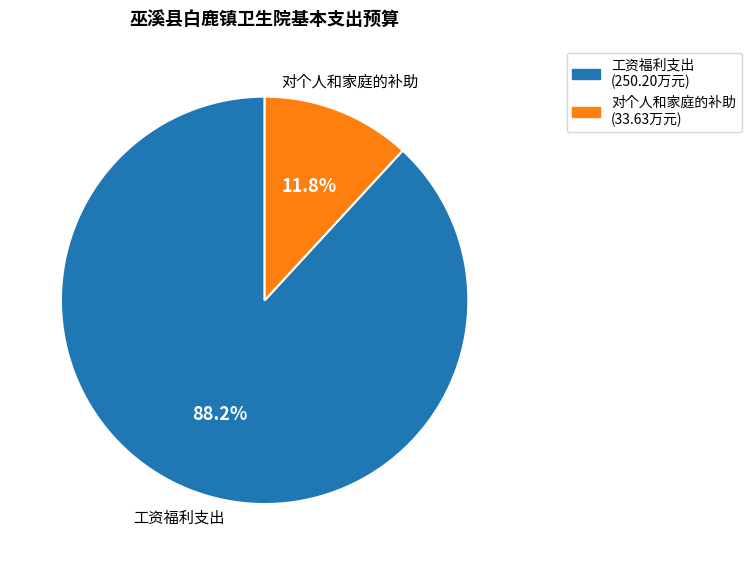

To the nearest percent, what portion does 工资福利支出 represent?

88%